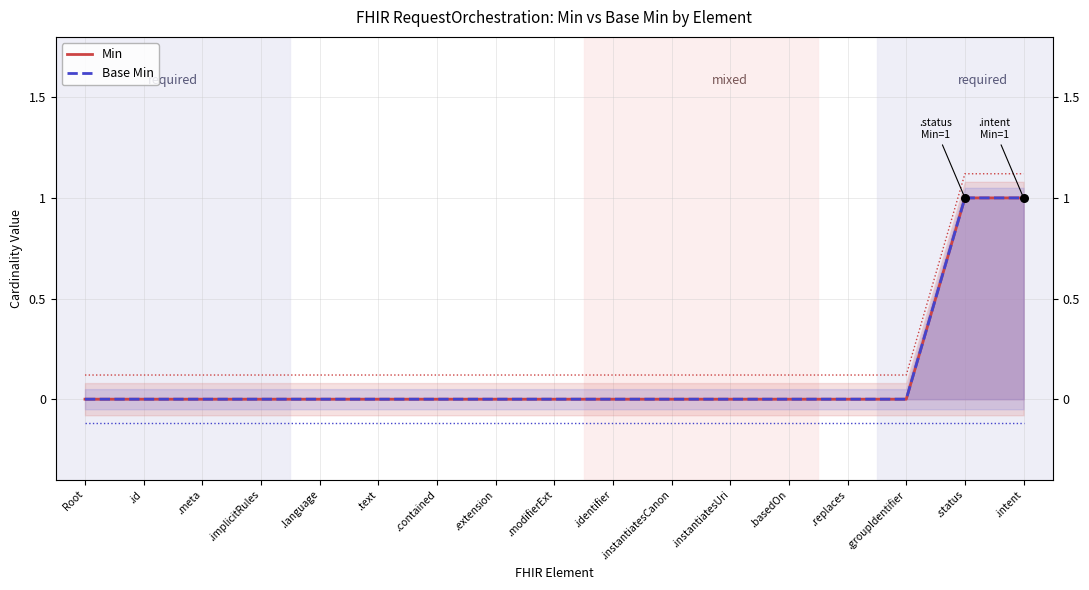

What are all the series names shown in the legend?

Min, Base Min